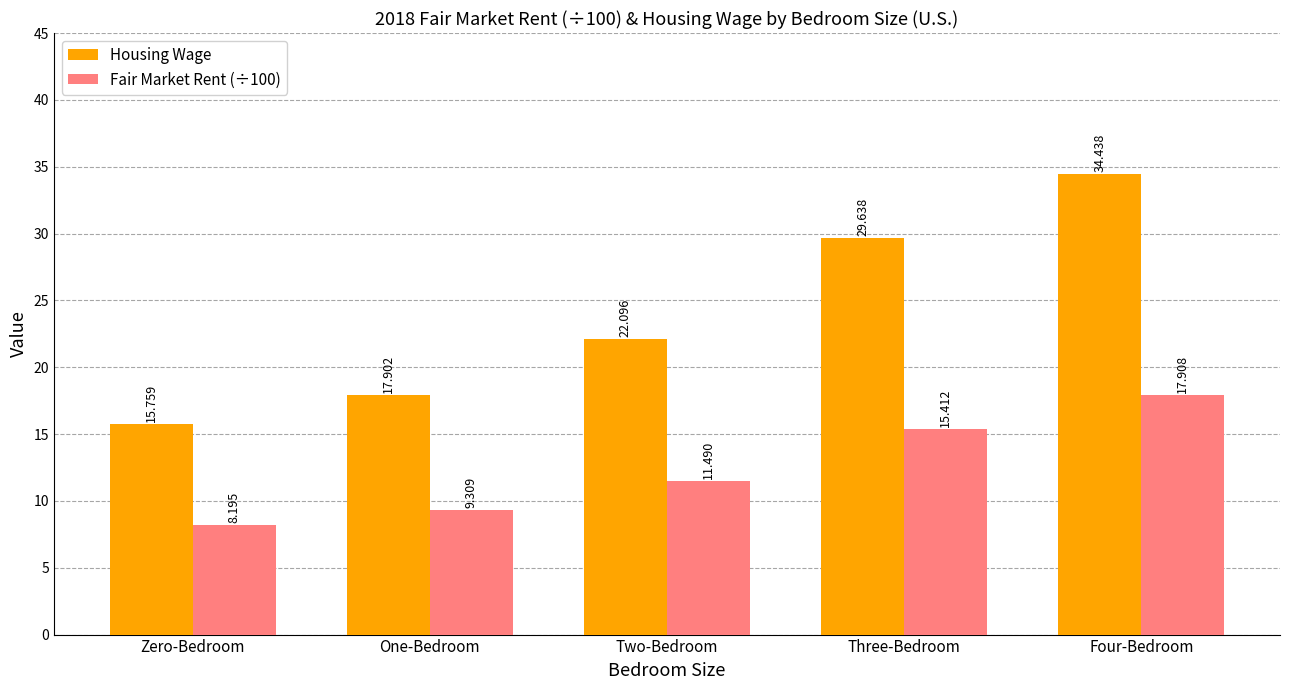

The value of Housing Wage at One-Bedroom is 17.9. True or false?

True